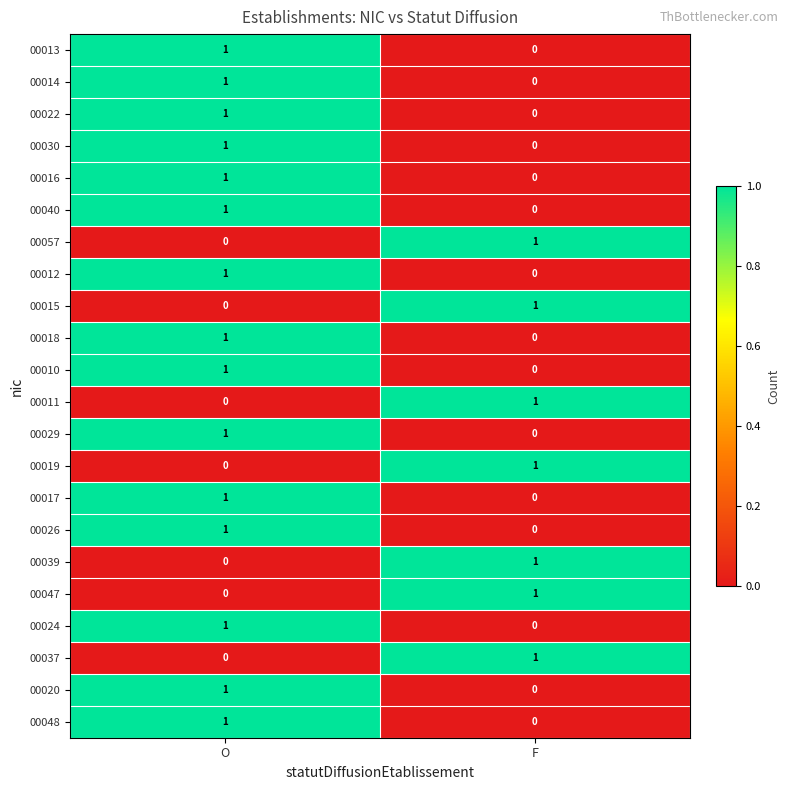

List the labels in order of 00018 value, smallest first.

F, O